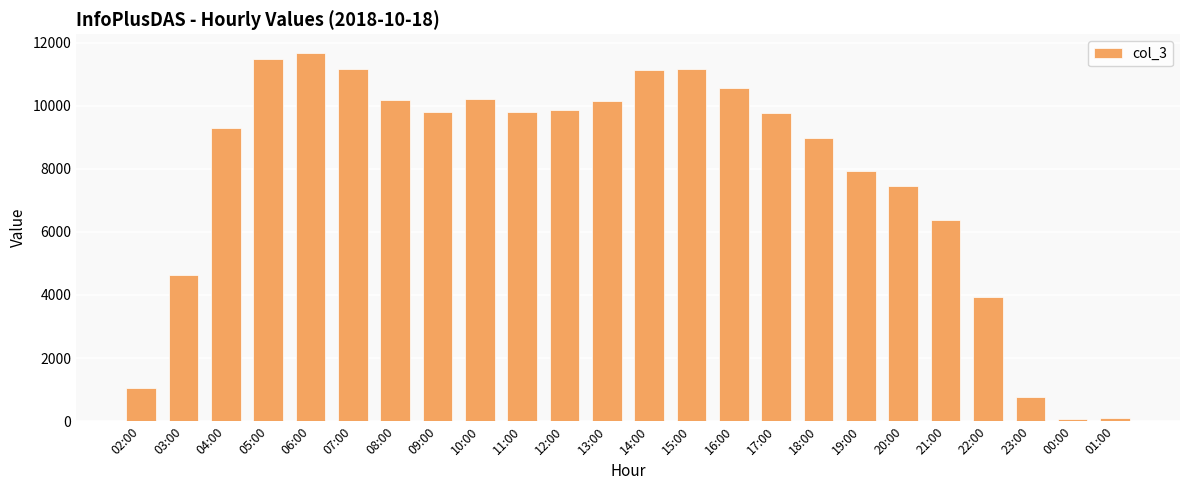

The chart shows a value of 7457 at 20:00. True or false?

True